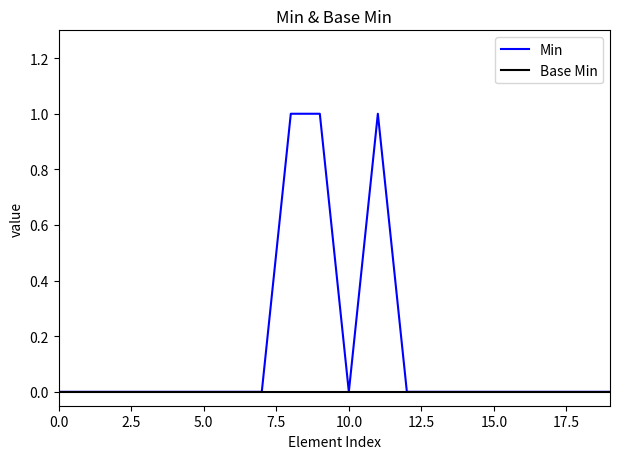

Does the chart display data point markers on the line(s)?

No